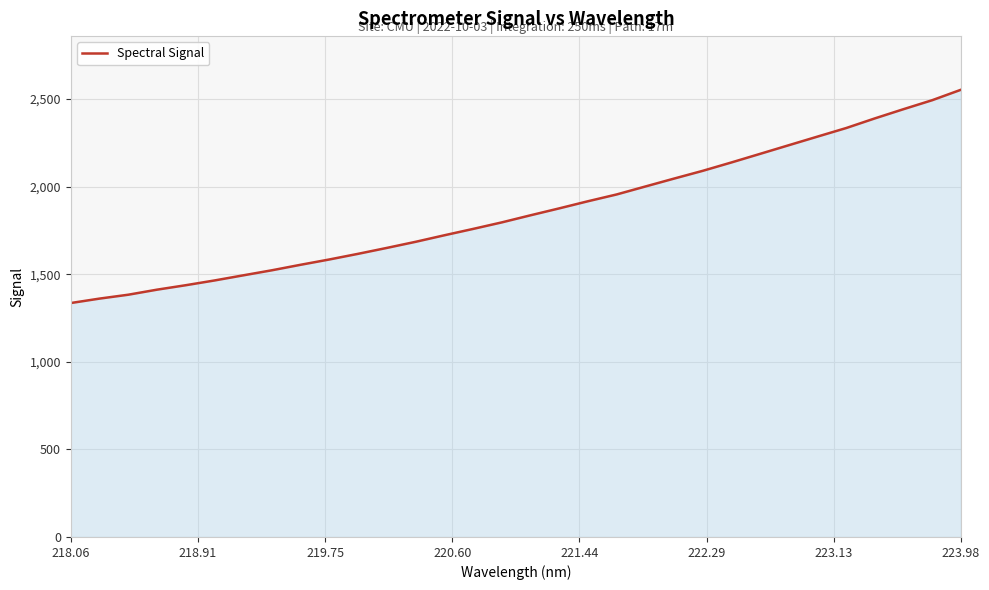

What is the difference between the maximum and minimum values?

1217.3